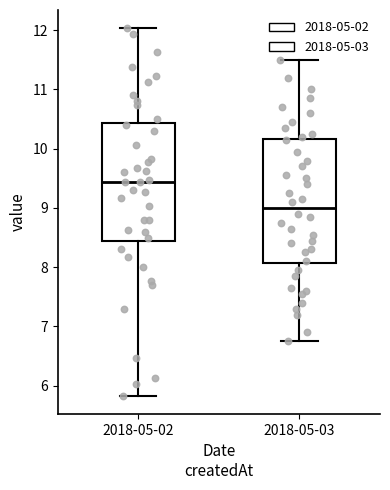

Which box has the highest median line?

2018-05-02